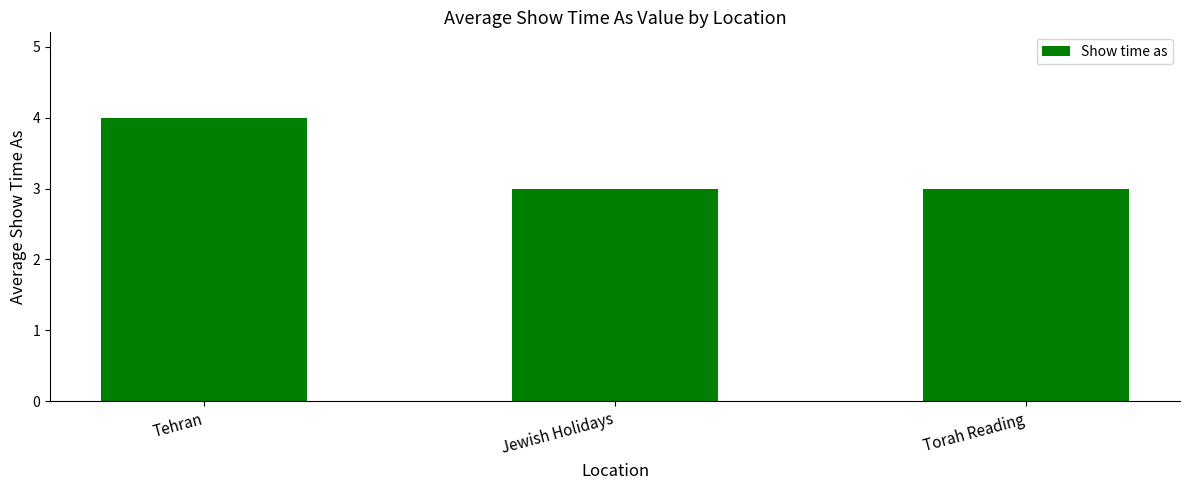

Reading left to right, transcribe all the data shown in this chart.

Tehran=4	Jewish Holidays=3	Torah Reading=3